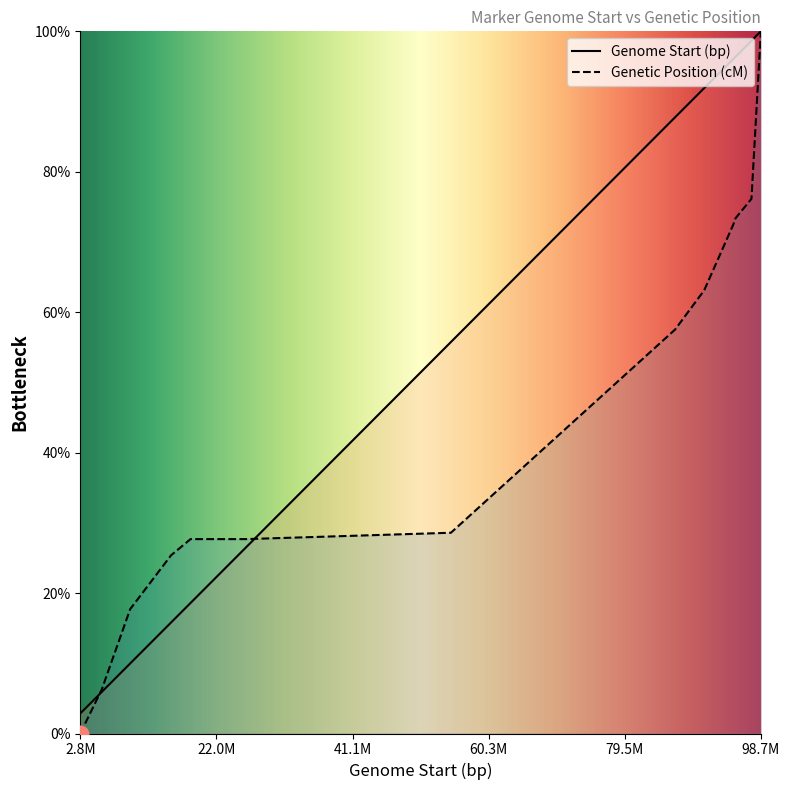

Rank the categories by Genetic Position (cM) value from lowest to highest.

BNL3408b, CIR030, BNL2443b, pAR172a, BNL3441, CIR058, BNL1059b, BNL226b, BNL3989, CIR263, pAR815a, BNL3259a, CIR133